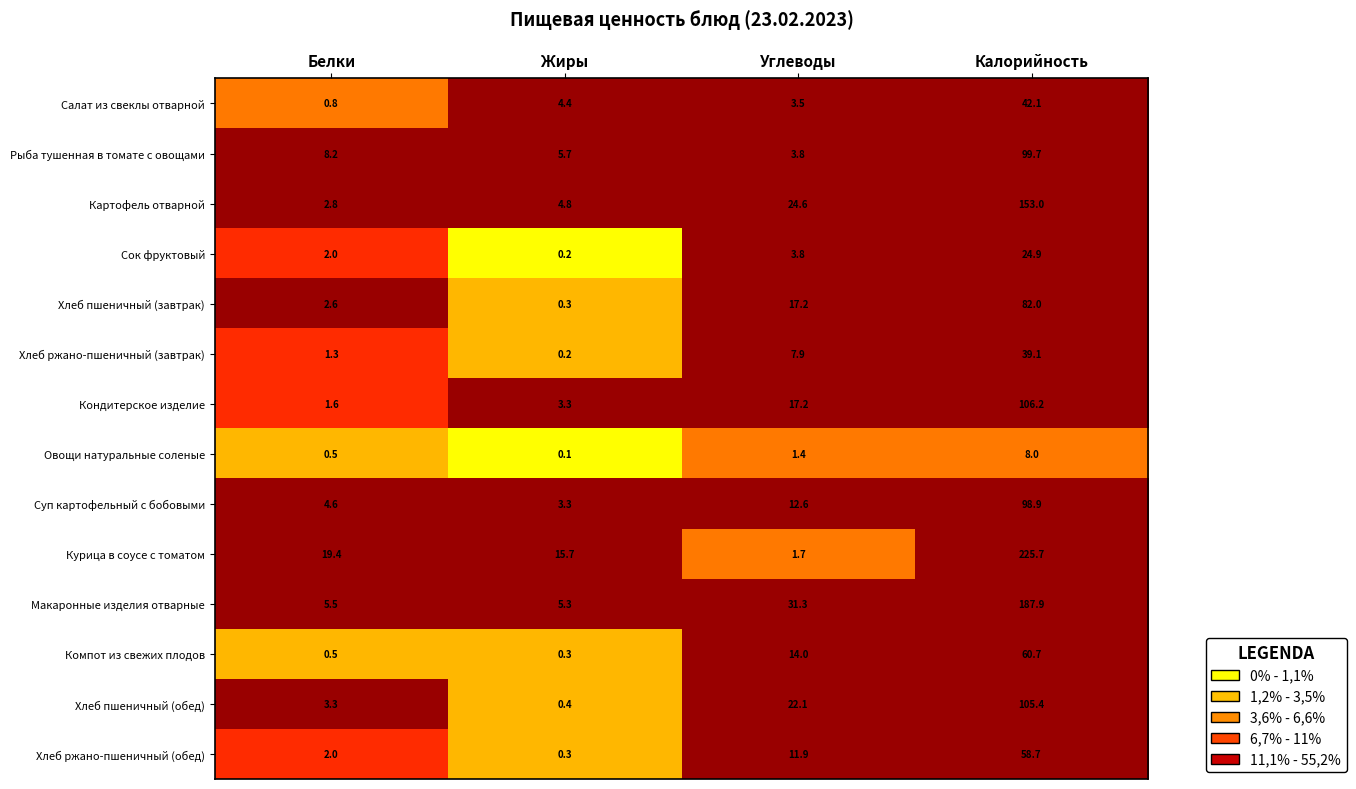

What is the average value of the Хлеб ржано-пшеничный (обед) series?

18.2